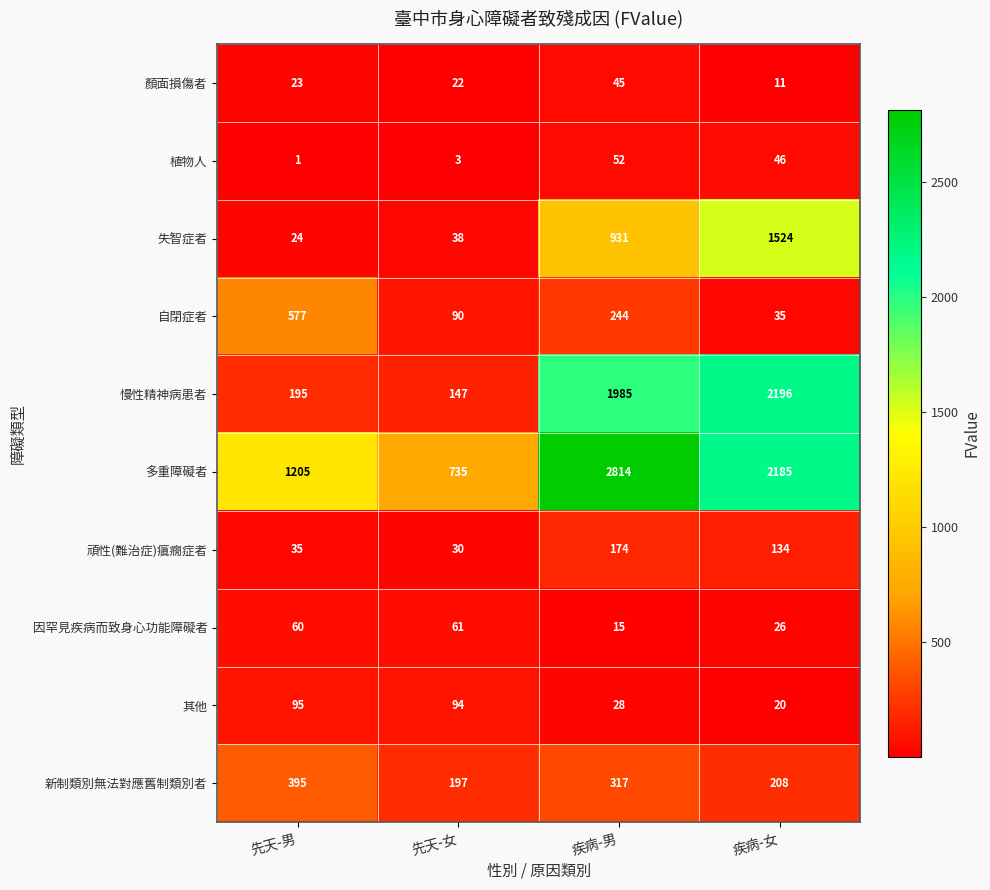

List the series in order of their peak value, highest first.

多重障礙者, 慢性精神病患者, 失智症者, 自閉症者, 新制類別無法對應舊制類別者, 頑性(難治症)瘨癇症者, 其他, 因罕見疾病而致身心功能障礙者, 植物人, 顏面損傷者